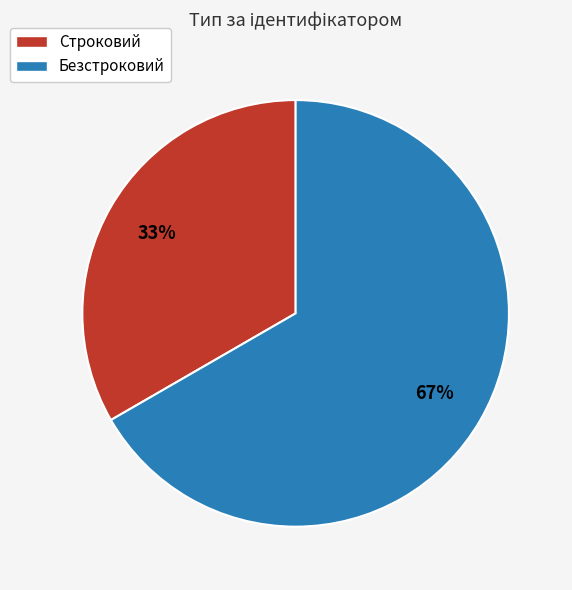

How many segments does this pie chart have?

2